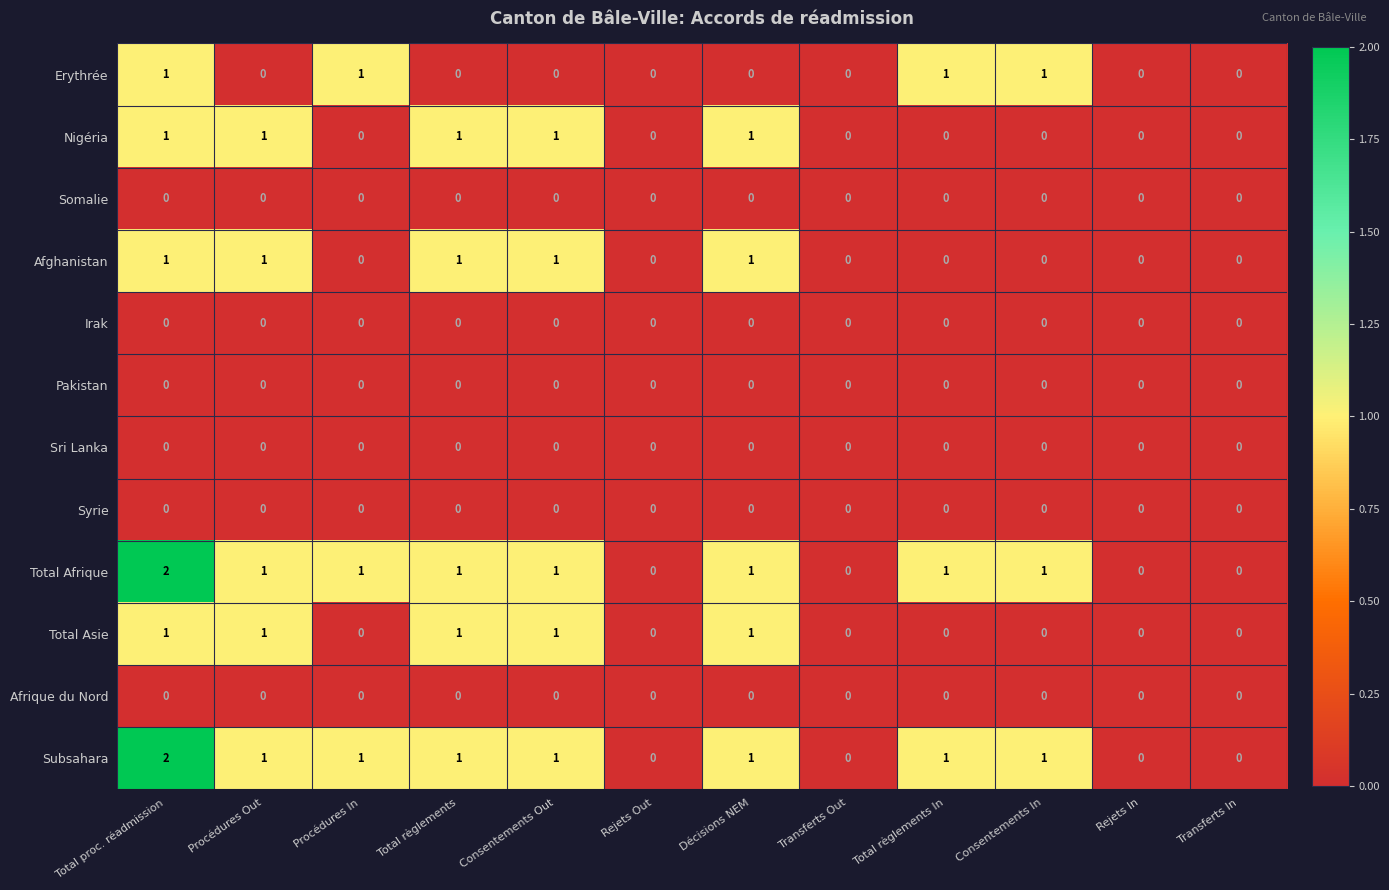

True or false: Subsahara has a value of 1 at Procédures Out.

True